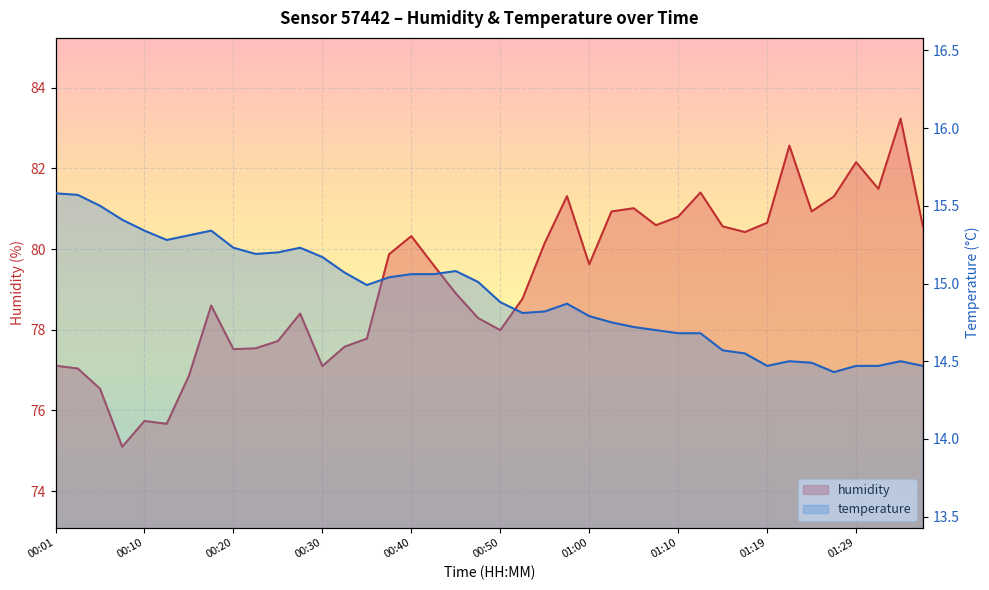

Rank the series by their average value, from highest to lowest.

humidity, temperature